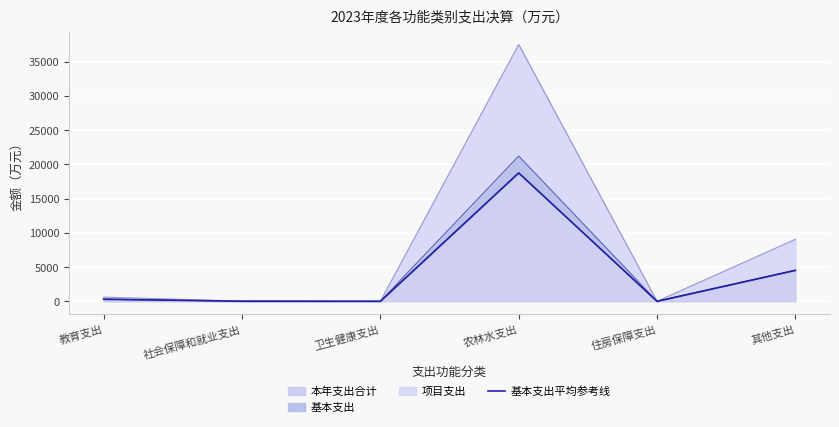

Reading left to right, extract all data points from this chart.

教育支出=309.0	社会保障和就业支出=20.9	卫生健康支出=2.9	农林水支出=18751.5	住房保障支出=8.0	其他支出=4530.5